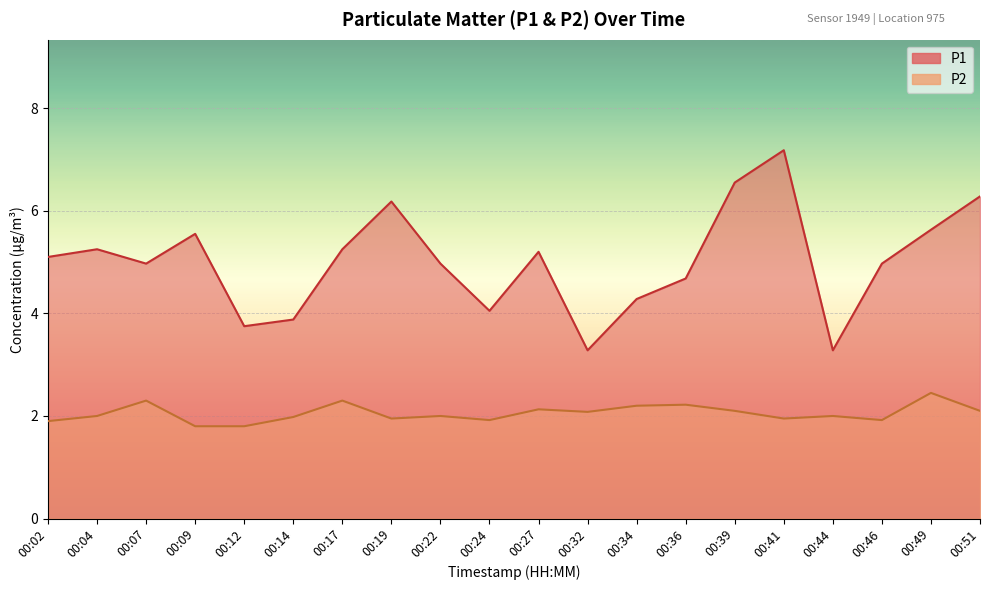

True or false: P2 and P1 intersect in this chart.

False